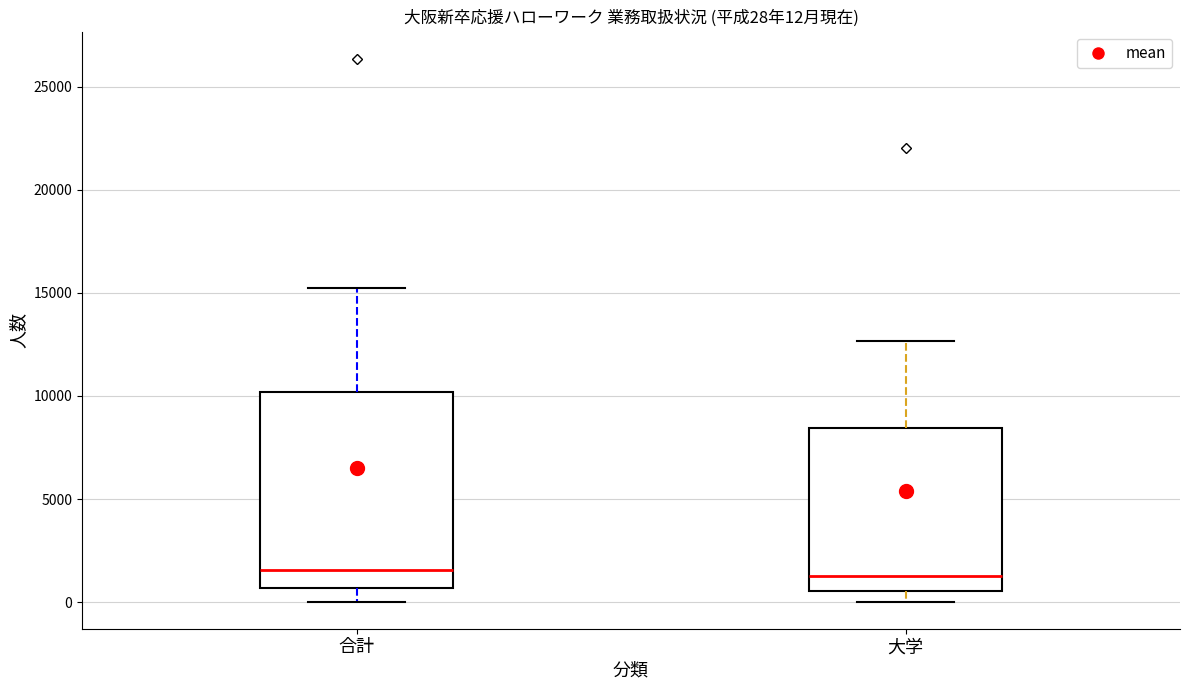

Which box is the tallest, from its lower edge to its upper edge?

合計